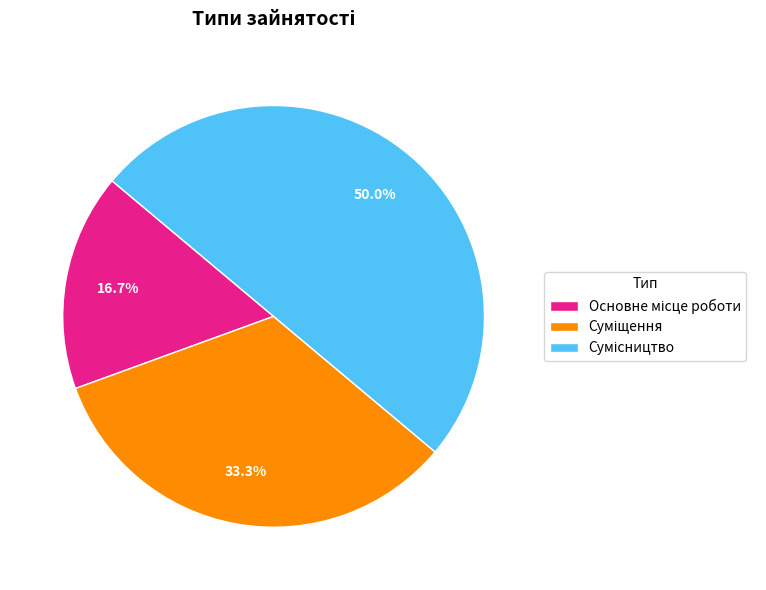

The Суміщення slice represents 26% of the pie. True or false?

False